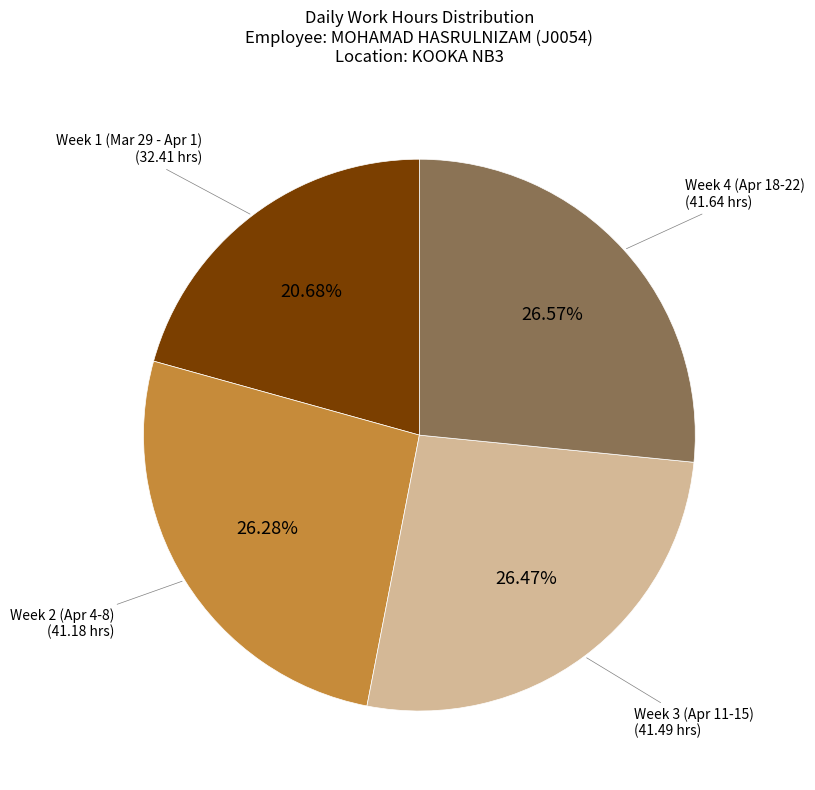

Is there a majority slice in this chart?

No